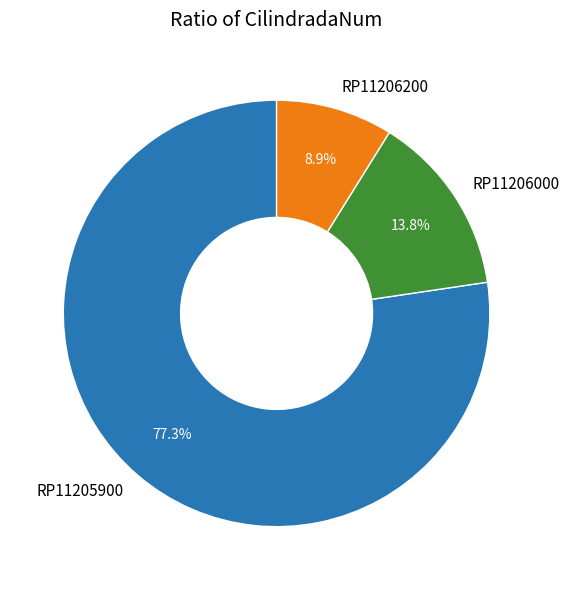

Does RP11206200 represent more than half of the total?

No